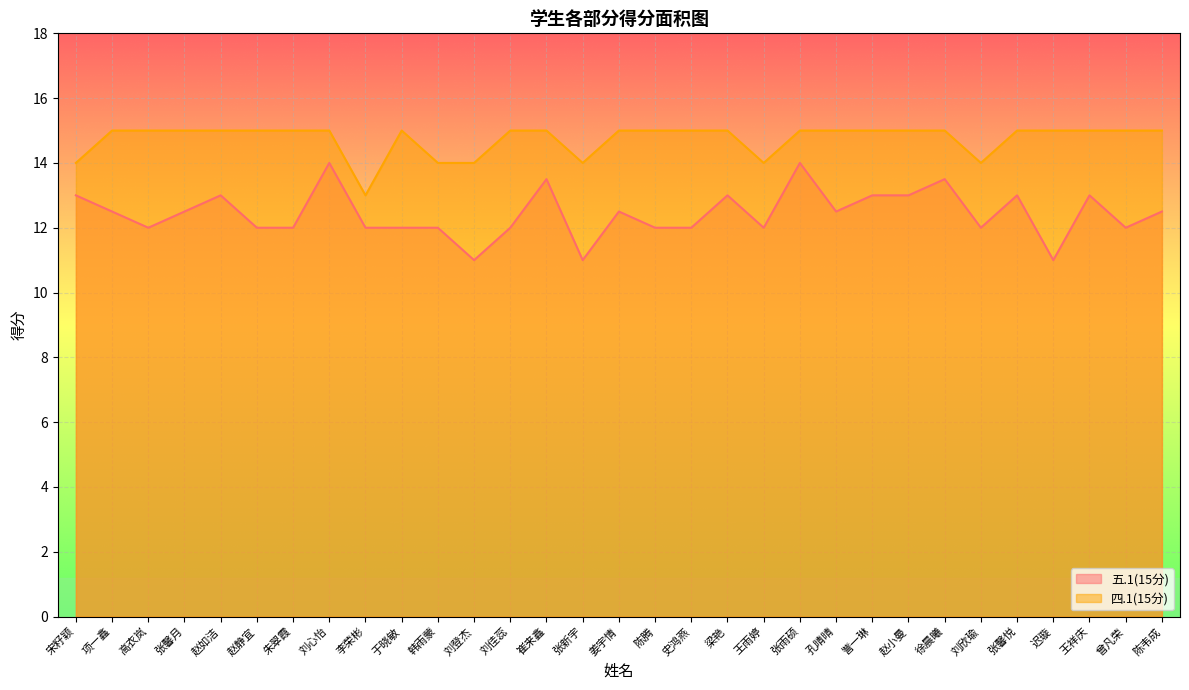

How many values in the 五.1(15分) series are below 12?

3